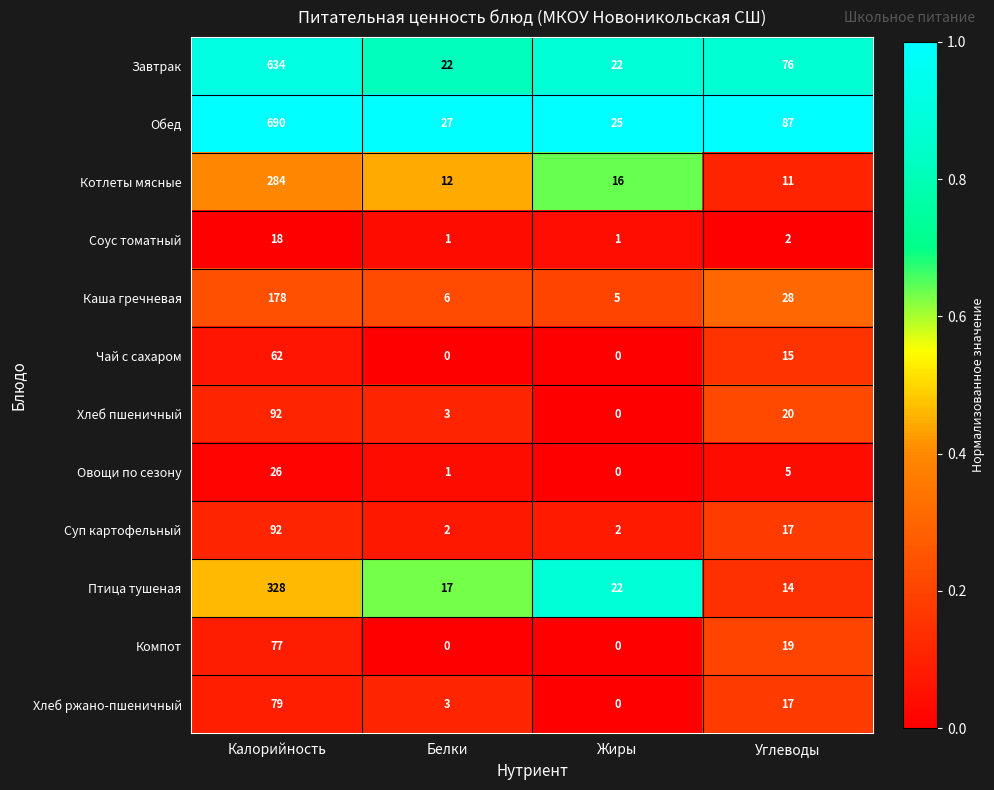

What is the average value of the Котлеты мясные series?

81